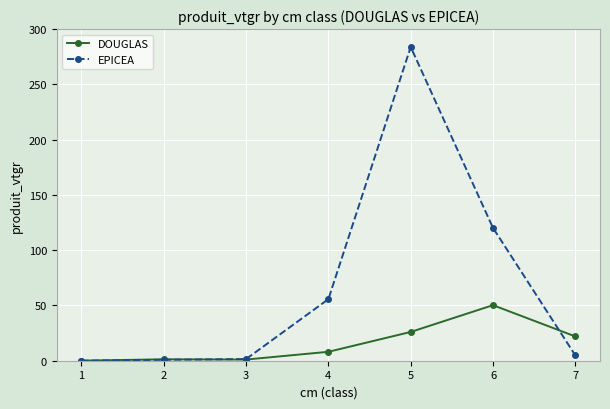

How many values in the EPICEA series are below 4?

3